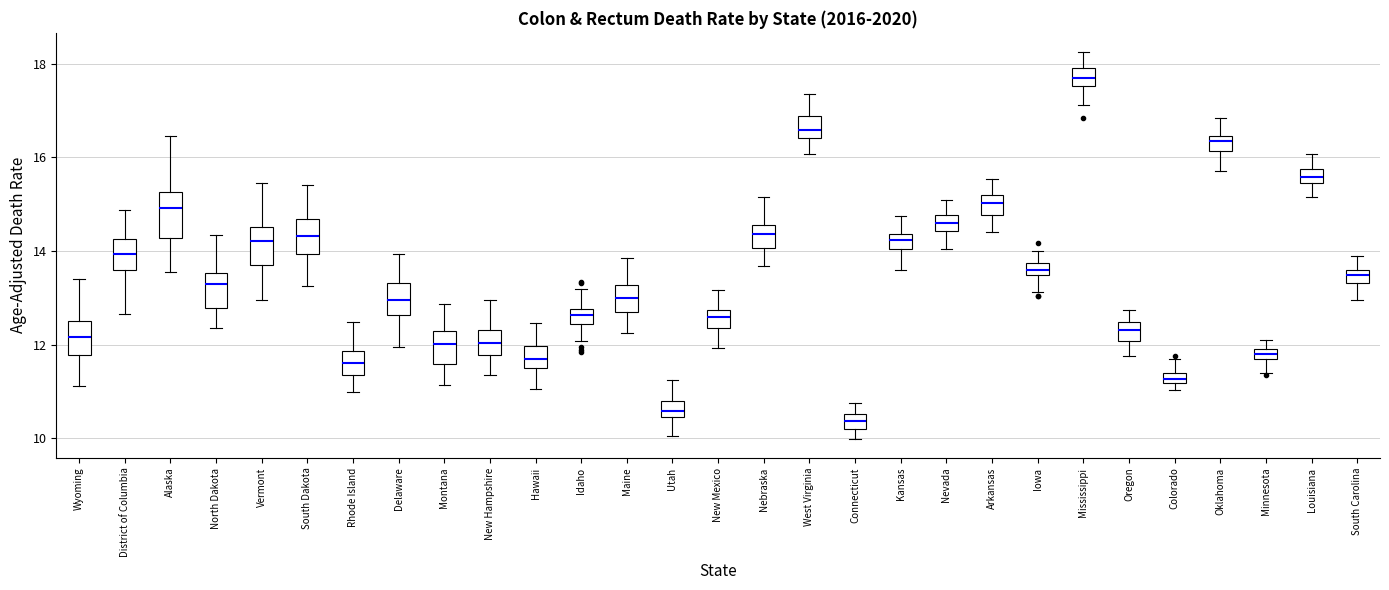

Which box's median line is the lowest?

Connecticut